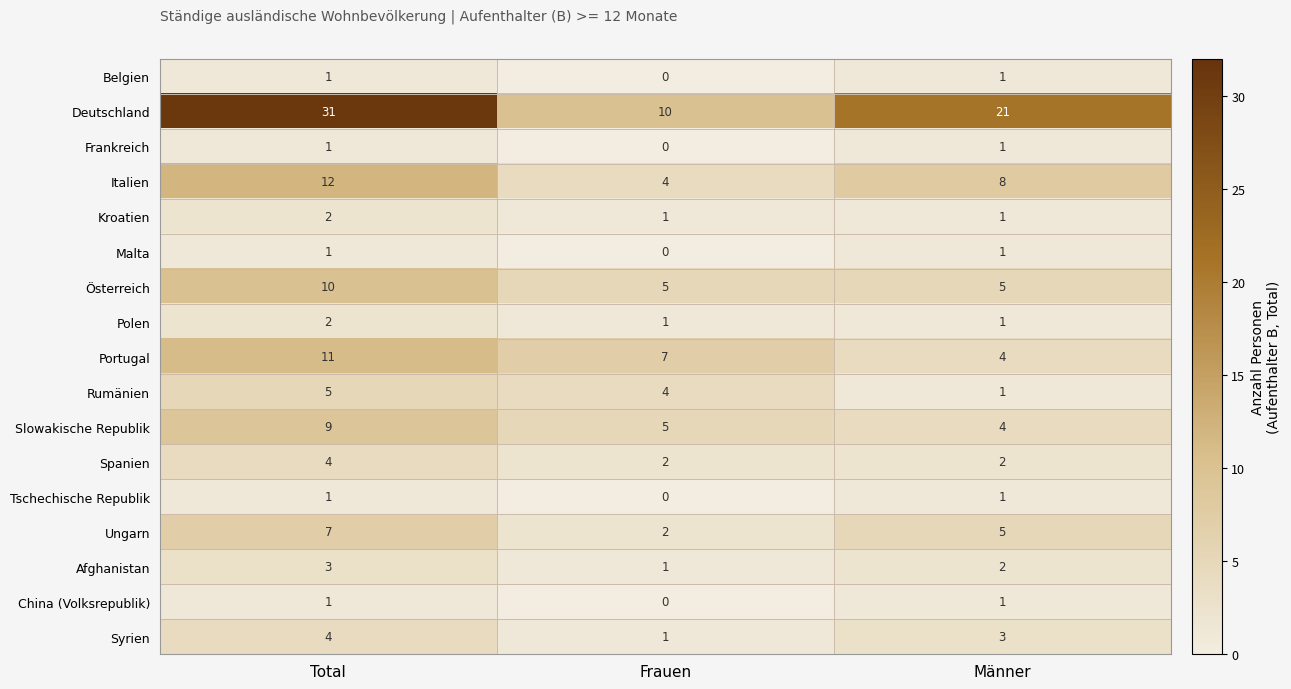

Is it true that Tschechische Republik equals 0 at Frauen?

True